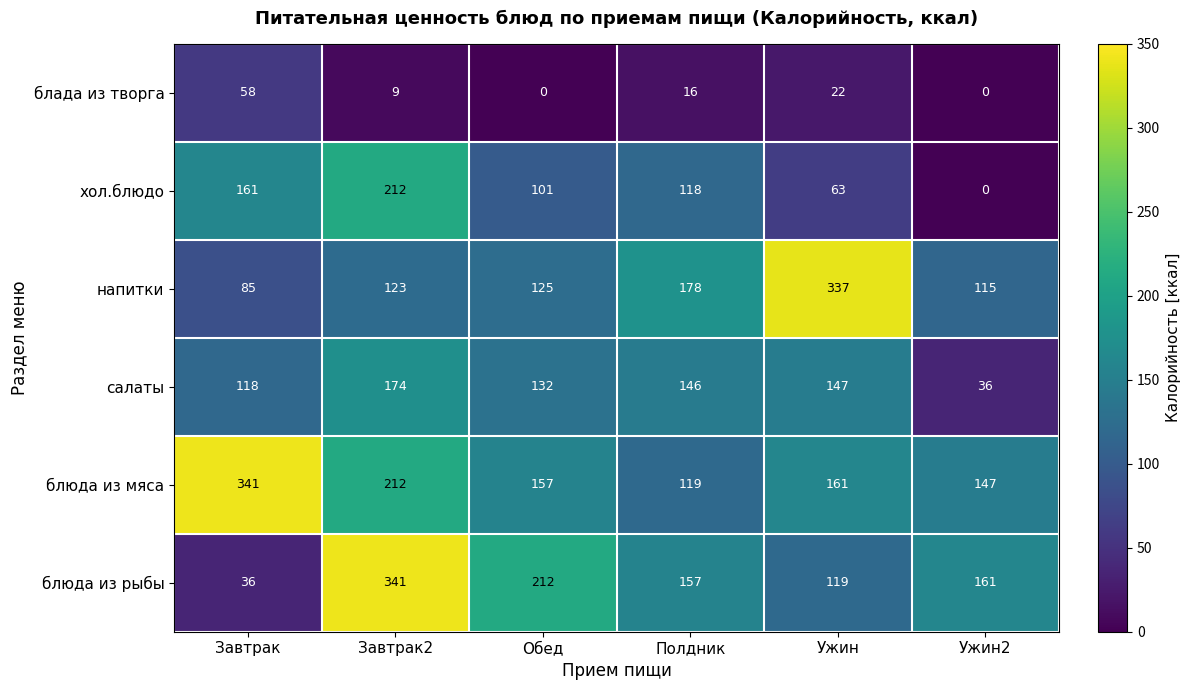

The value of напитки at Ужин is 337. True or false?

True